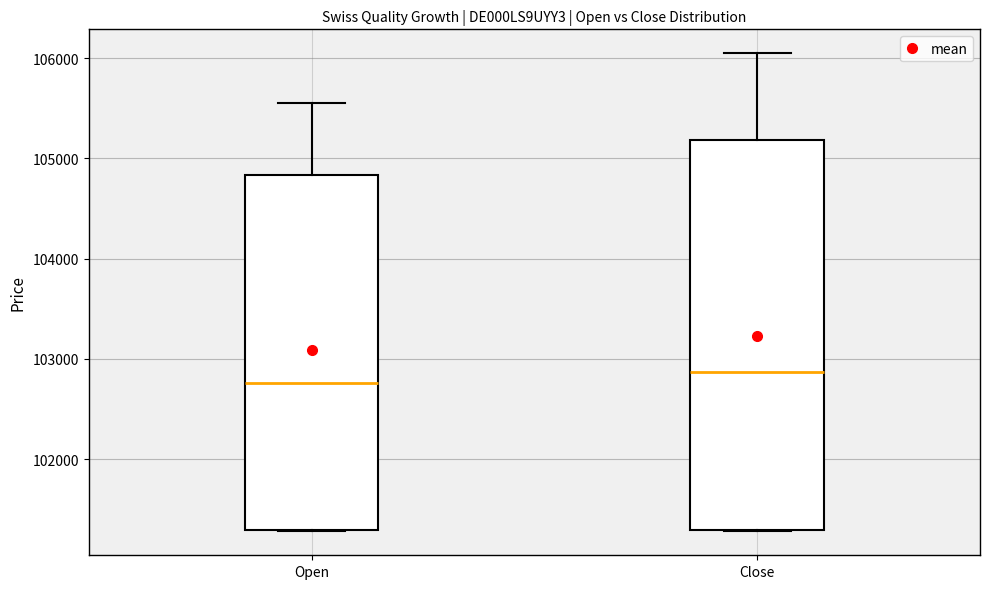

Which box's median line is the highest?

Close